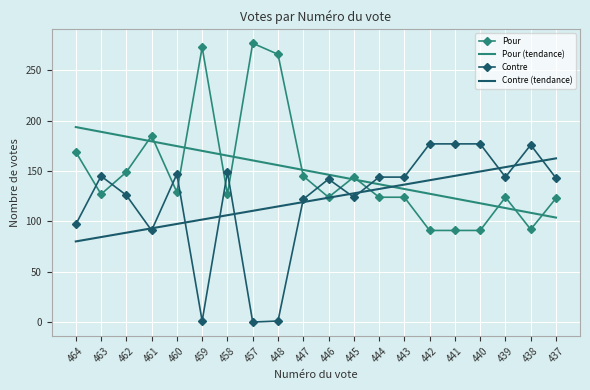

True or false: Pour (tendance) has more than 1 interior local peaks.

False